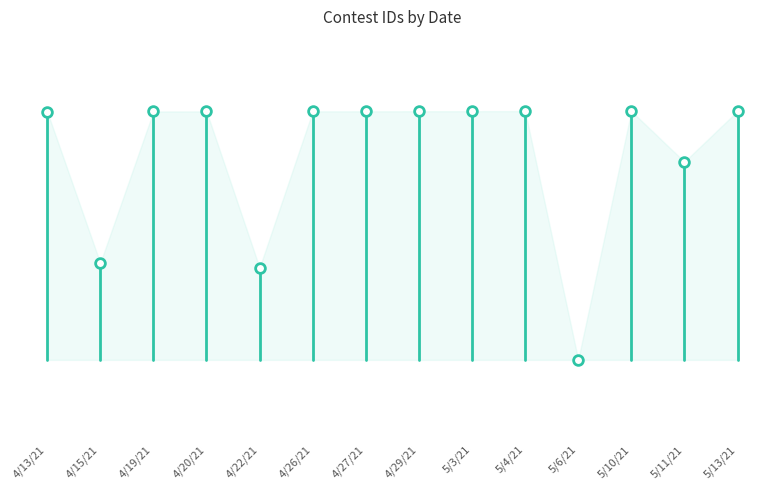

Is this an area chart (filled region under the line)?

No